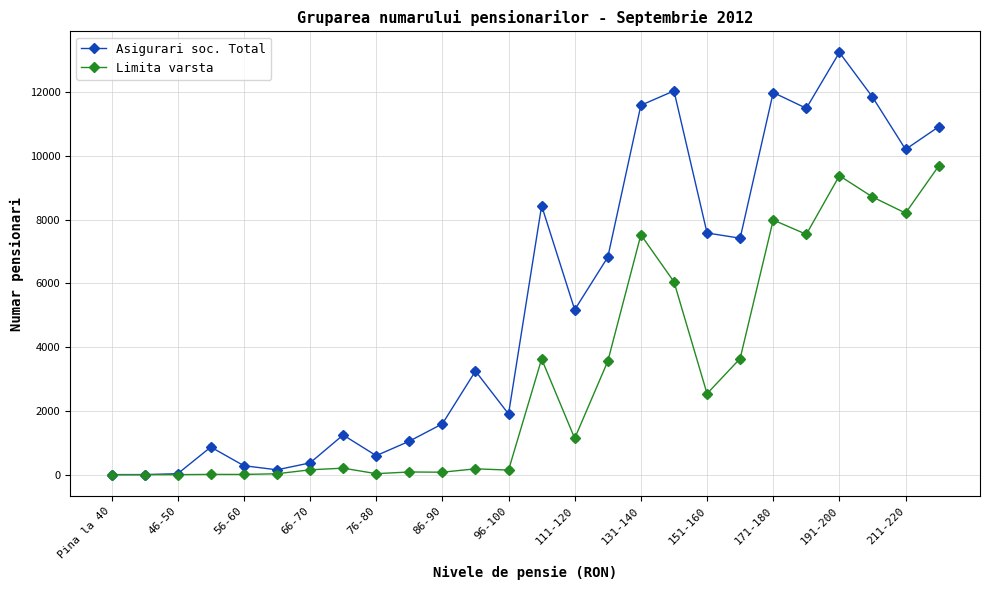

Which series has the largest total across all categories?

Asigurari soc. Total